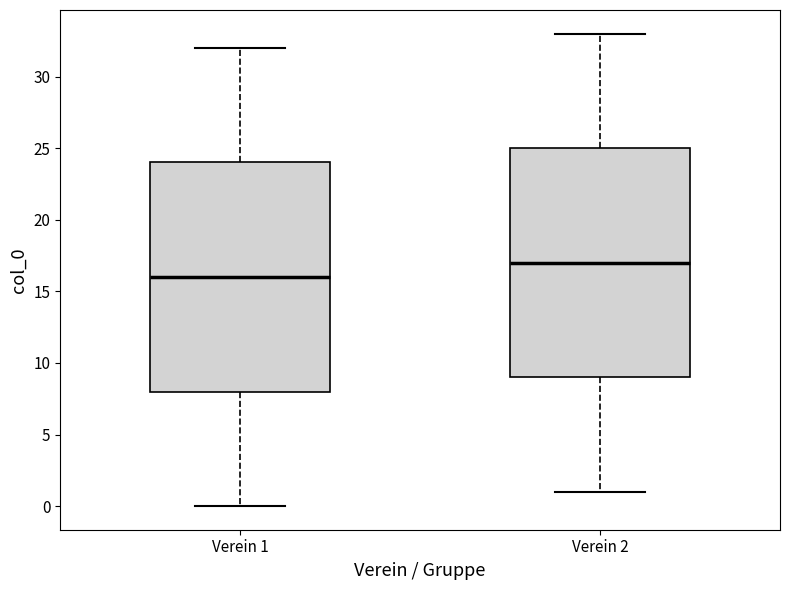

Reading left to right, transcribe this box plot: for each box, give where its median line is, the range the box spans, and where its two whiskers end, as read against the y-axis. The values are not printed on the chart, so give them approximately, as read against the axis.

Verein 1: median 16, box 8 to 24, whiskers 0 to 32
Verein 2: median 17, box 9 to 25, whiskers 1 to 33